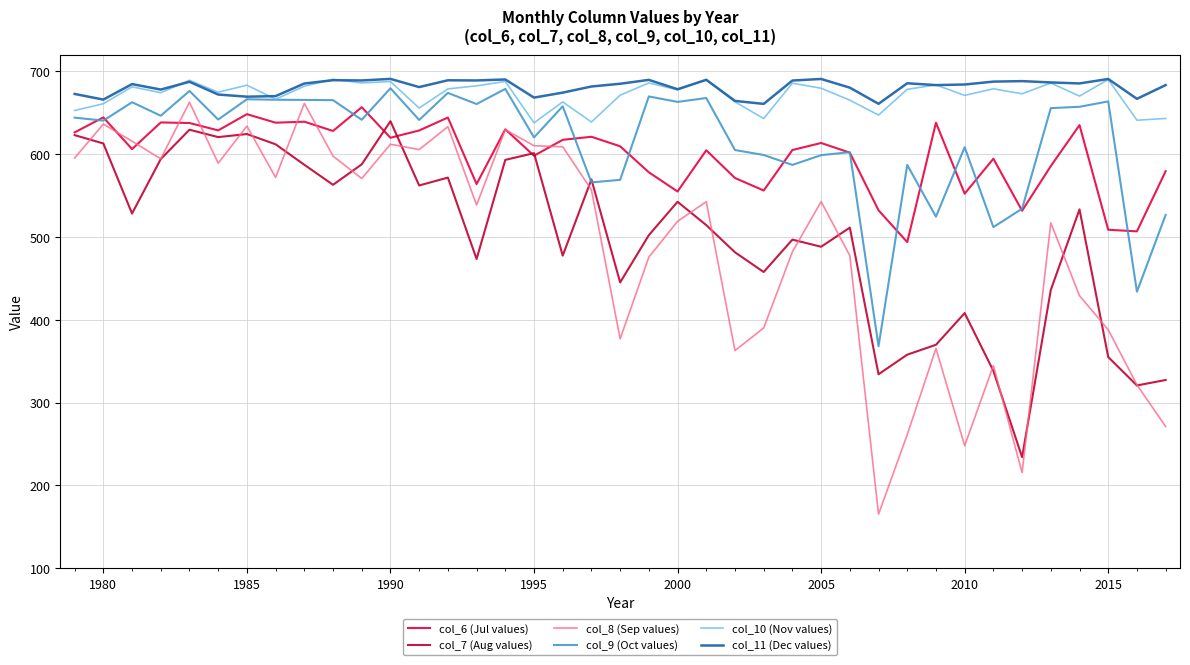

True or false: col_10 (Nov values) and col_6 (Jul values) intersect in this chart.

False